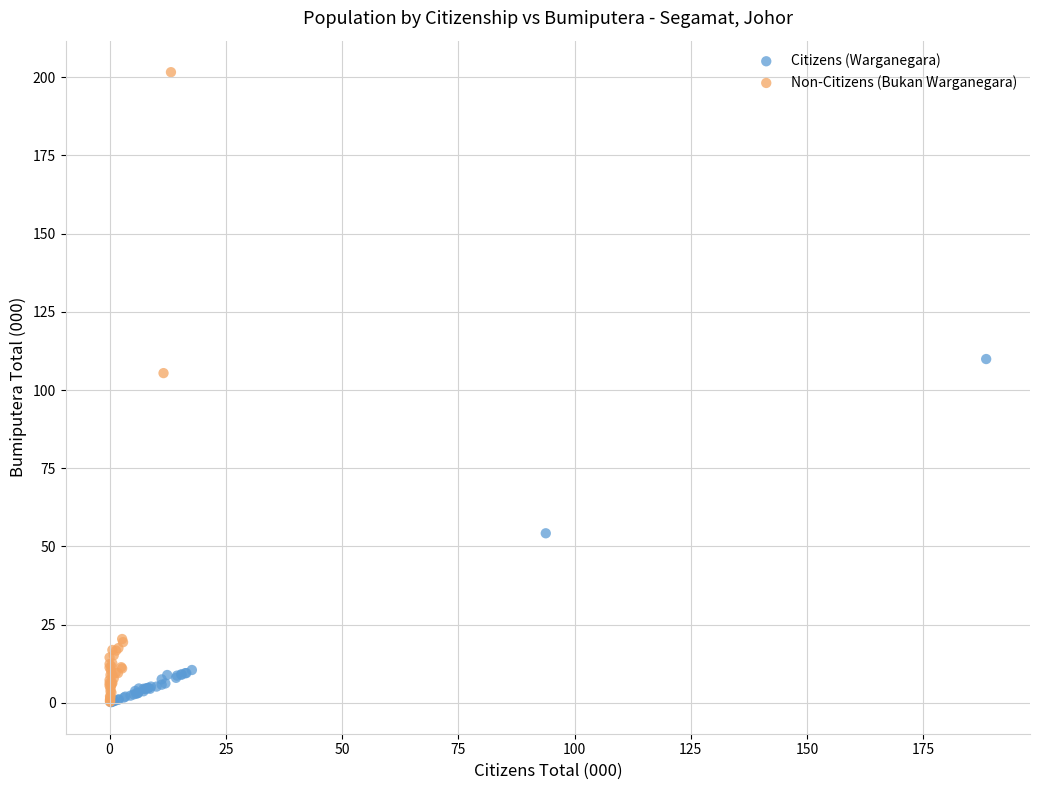

Which series has the largest Y range (max minus min)?

Non-Citizens (Bukan Warganegara)